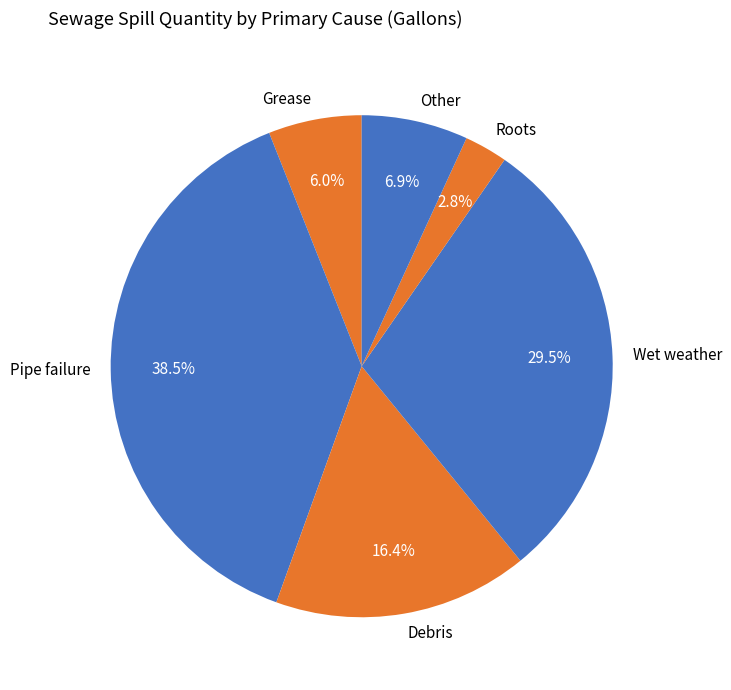

Which slice is the largest?

Pipe failure